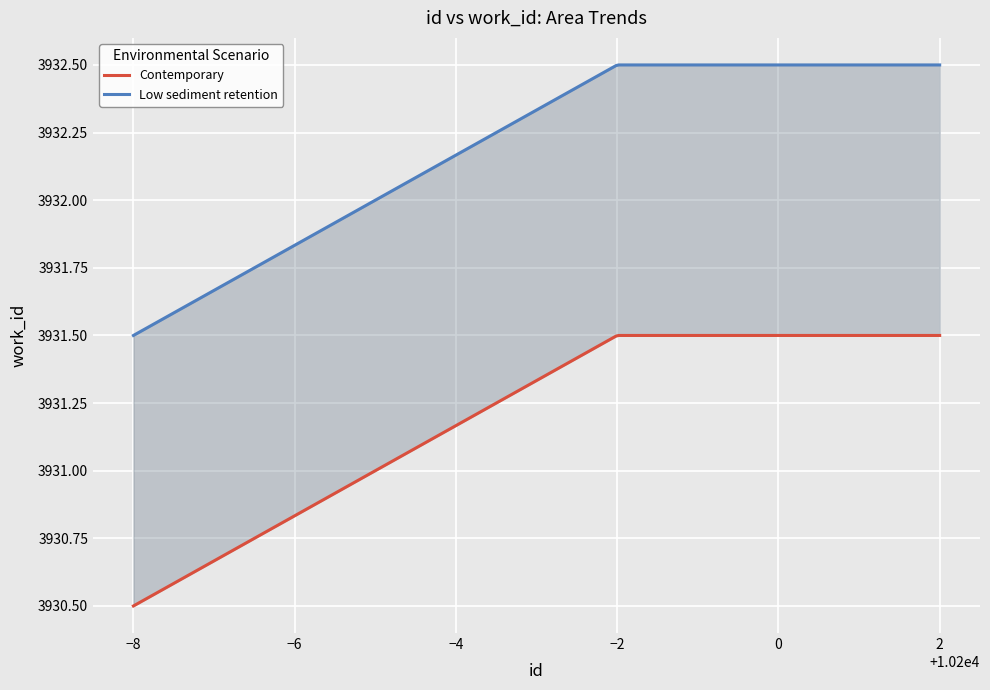

Between 10198 and 10192, which is larger?

10198